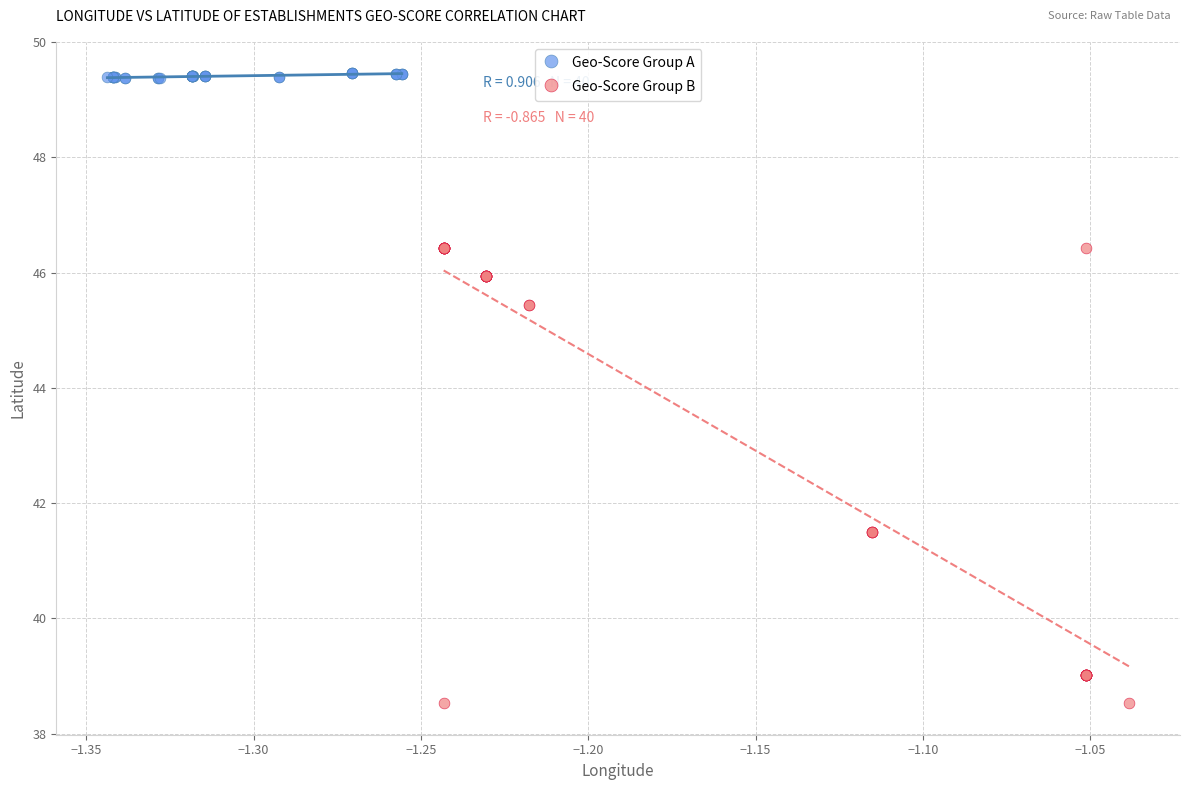

What are all the series names shown in the legend?

Geo-Score Group A, Geo-Score Group B